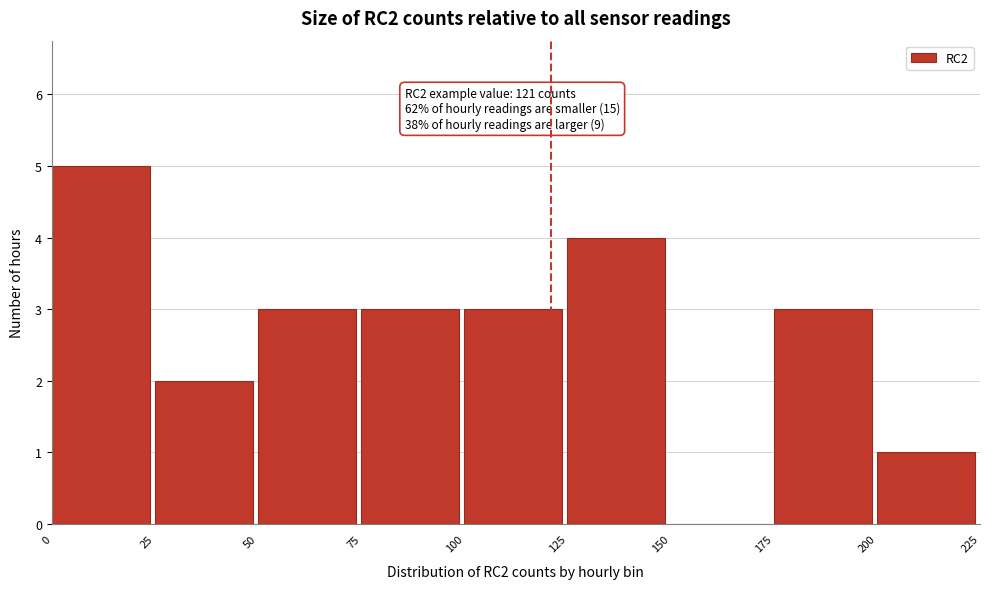

Over which range of the x-axis is the bar tallest?

0 to 25